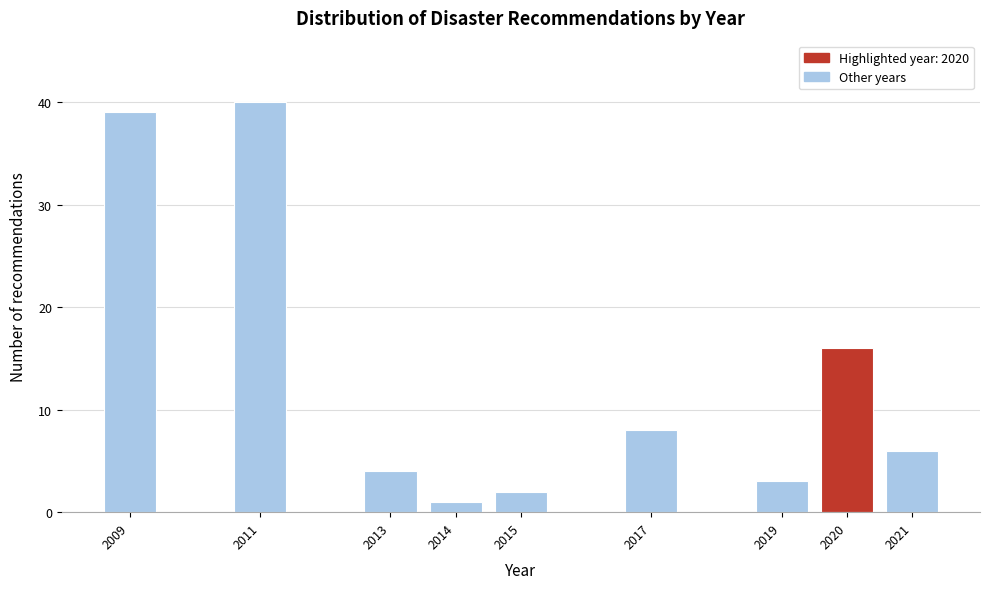

Reading left to right, what are all the values shown in this chart?

2009=39	2011=40	2013=4	2014=1	2015=2	2017=8	2019=3	2020=16	2021=6